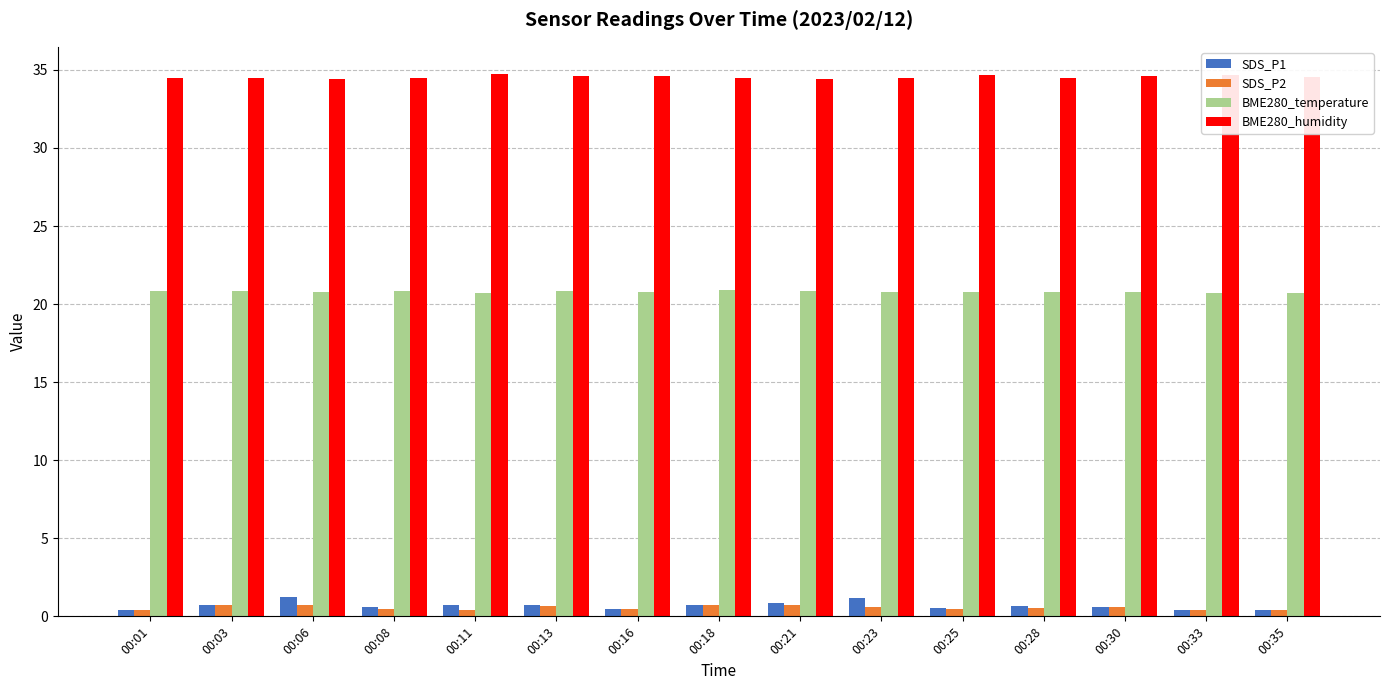

What is the difference between the maximum and minimum values in the SDS_P2 series?

0.4